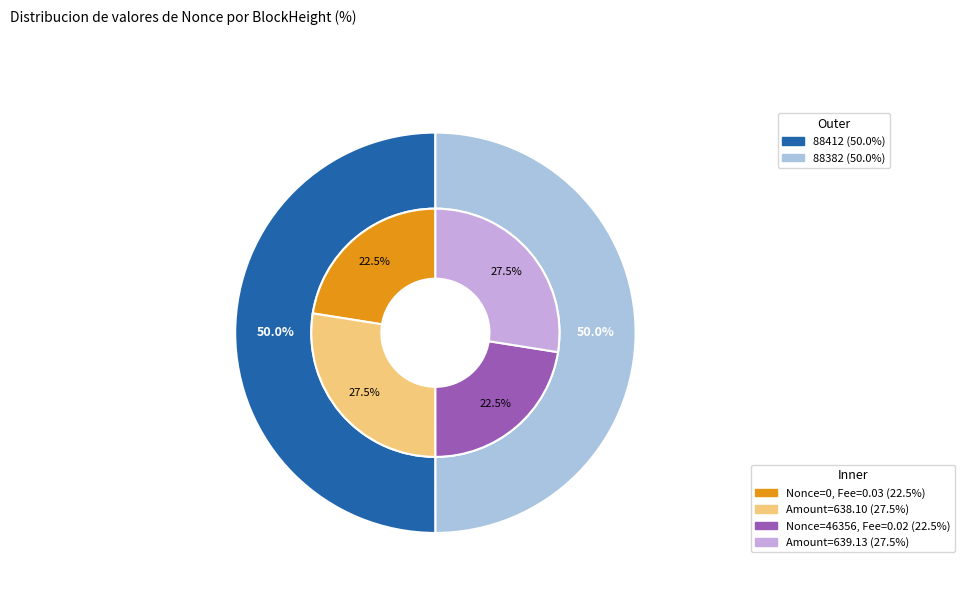

What is the total percentage of 88382 and 88412?

100.0%